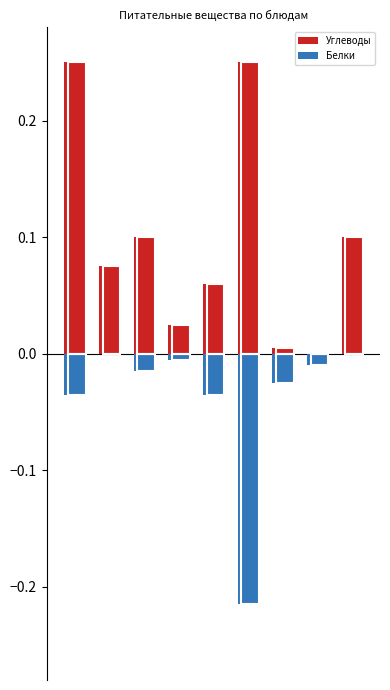

How many series are shown in this chart?

2